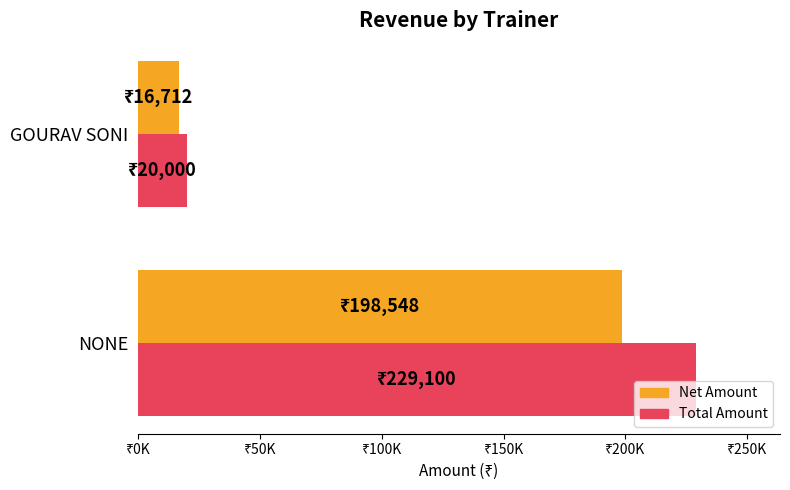

What are all the series names shown in the legend?

Net Amount, Total Amount